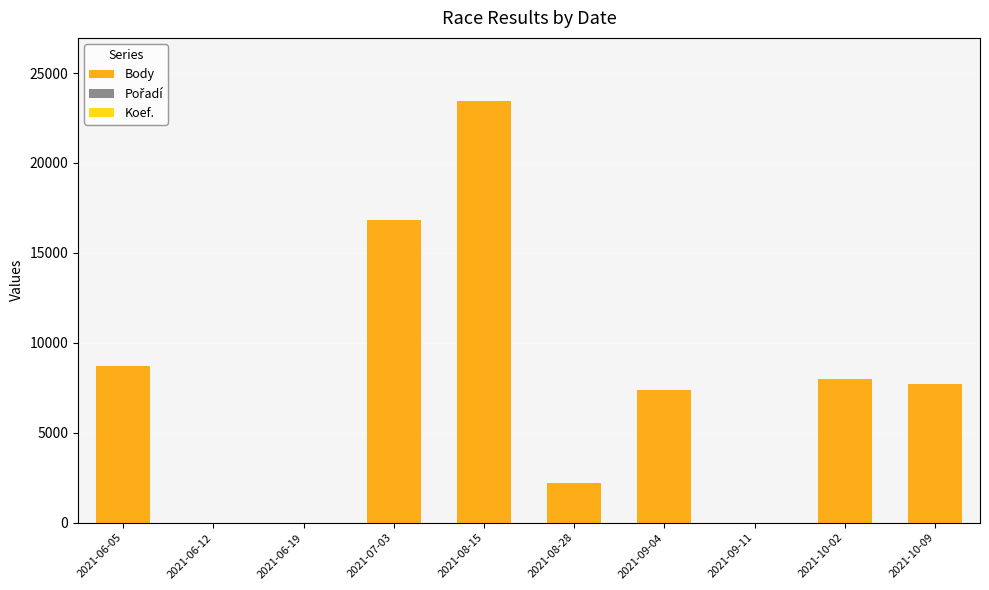

What is the sum of all Body values?

74272